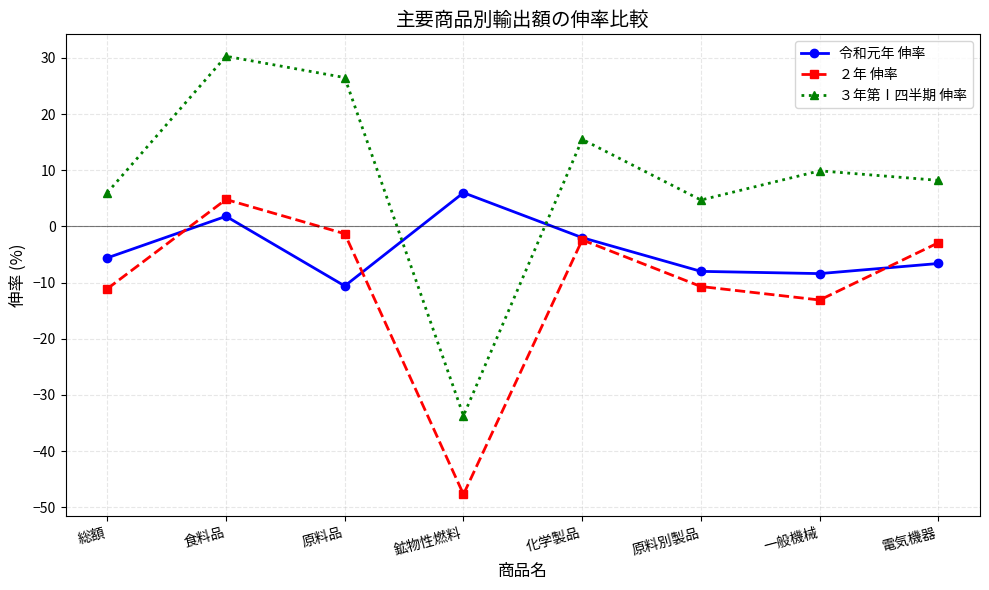

What are all the series names shown in the legend?

令和元年 伸率, ２年 伸率, ３年第Ⅰ四半期 伸率